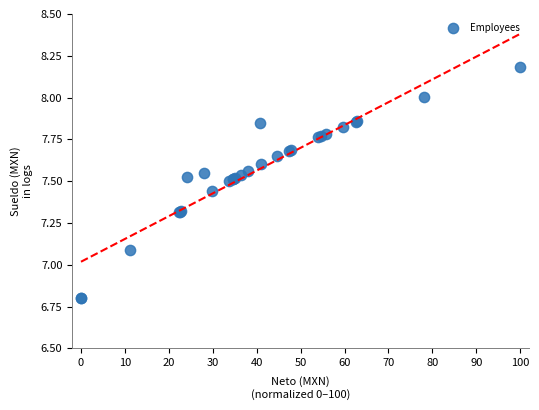

What Y value in the scatter plot is closest to 7?

7.1